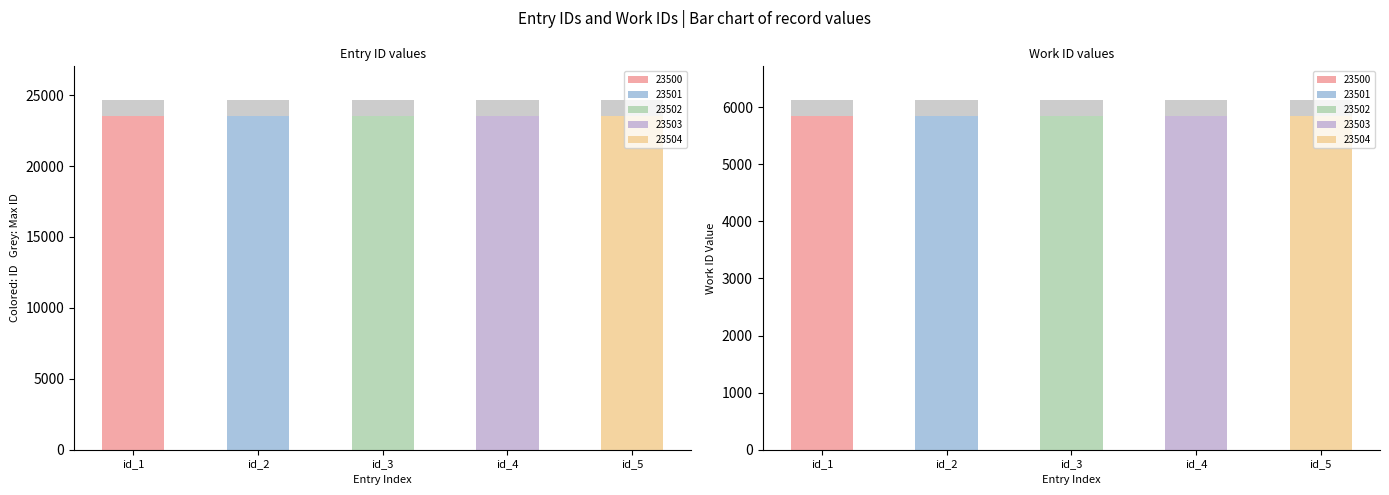

What is the highest value of the work_id series?

5841